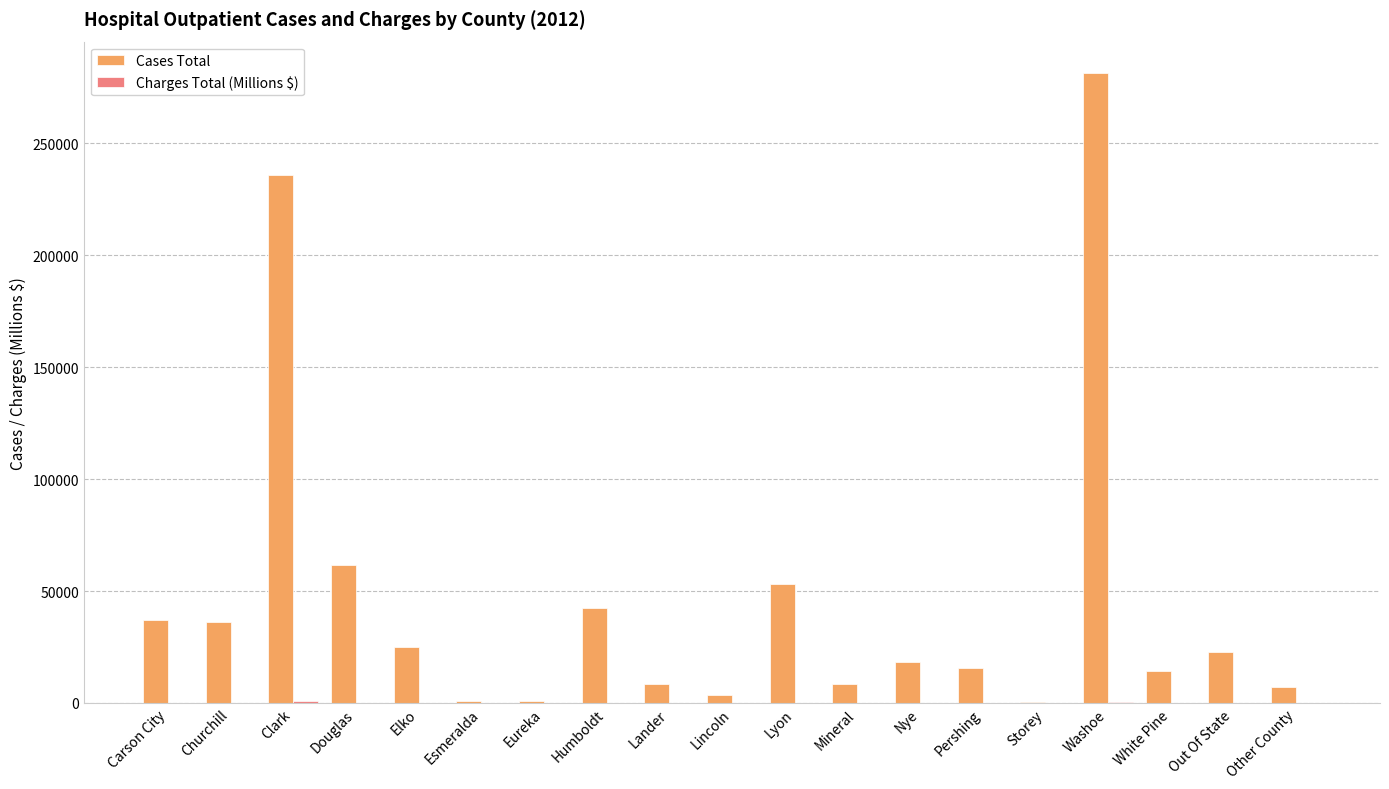

At which category does the chart reach its peak across all series?

Washoe